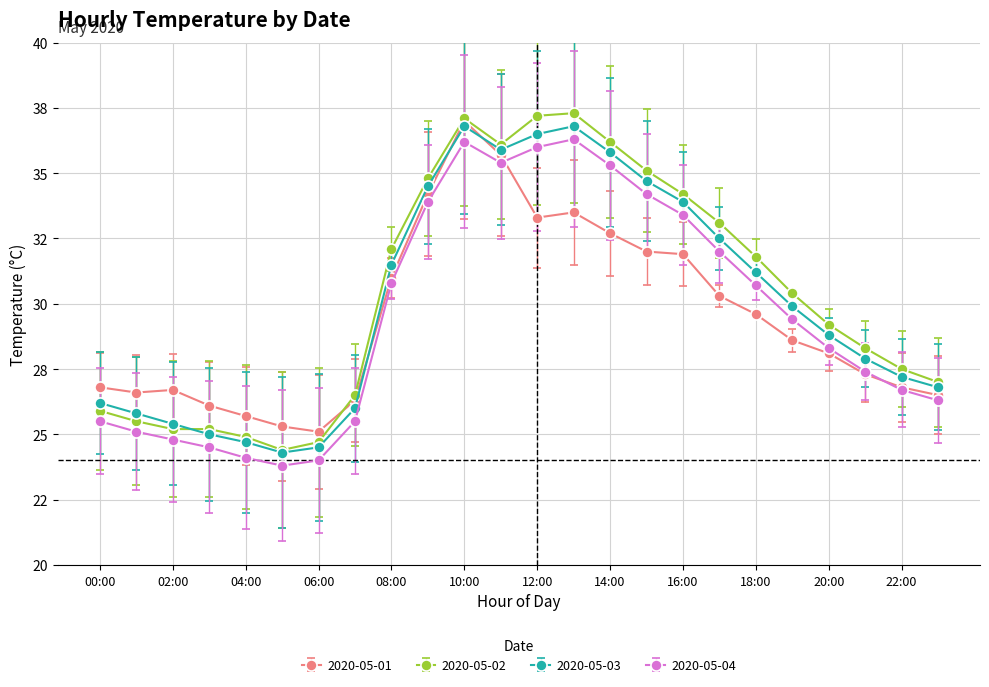

What are all the series names shown in the legend?

2020-05-01, 2020-05-02, 2020-05-03, 2020-05-04